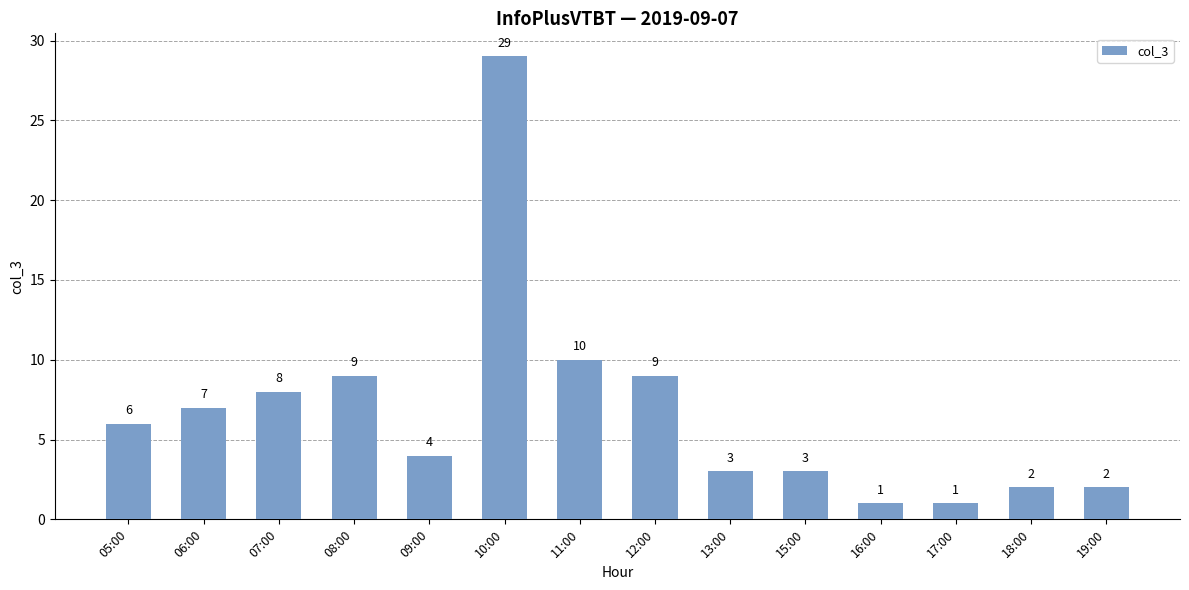

What position from the right is 11:00?

8